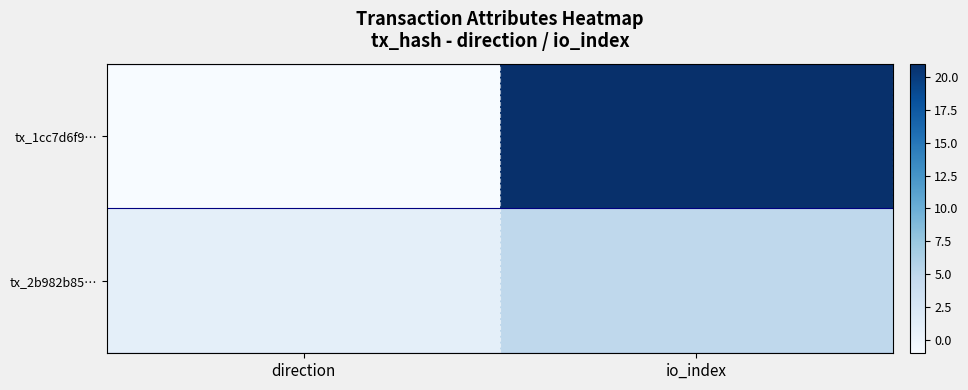

At how many categories does at least one series exceed 10?

1